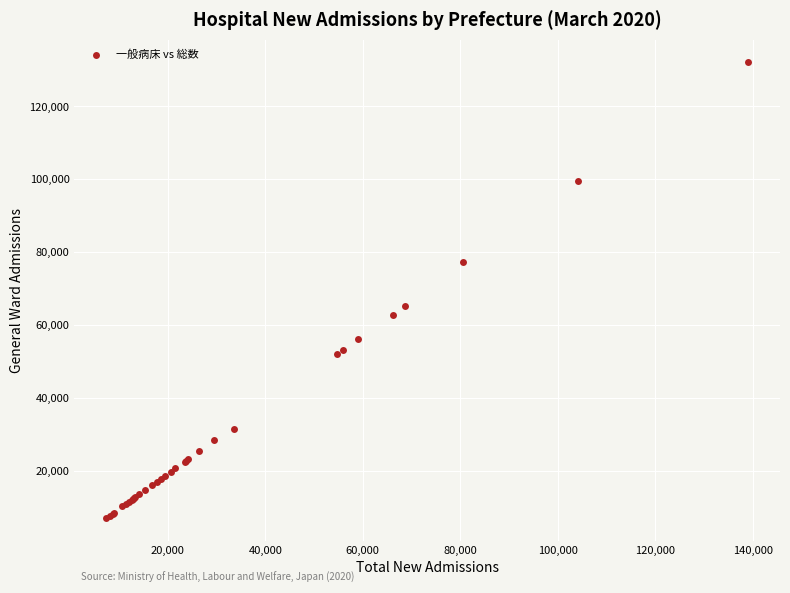

What Y value in the scatter plot is closest to 69551?

65204